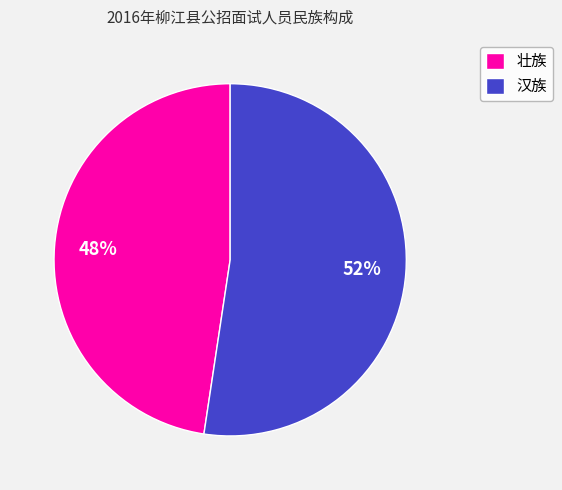

Count the number of slices in the pie.

2